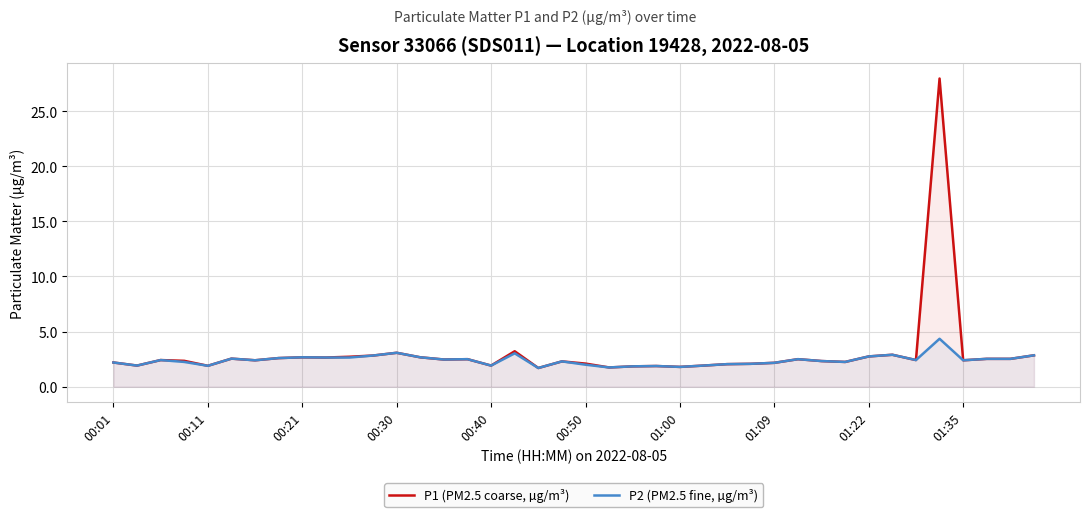

True or false: P2 (PM2.5 fine, µg/m³) has a value of 2.7 at 00:21.

True